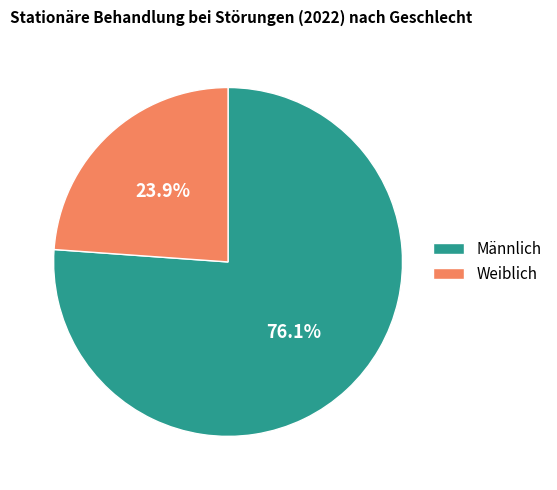

What percentage do Weiblich and Männlich together represent?

100.0%